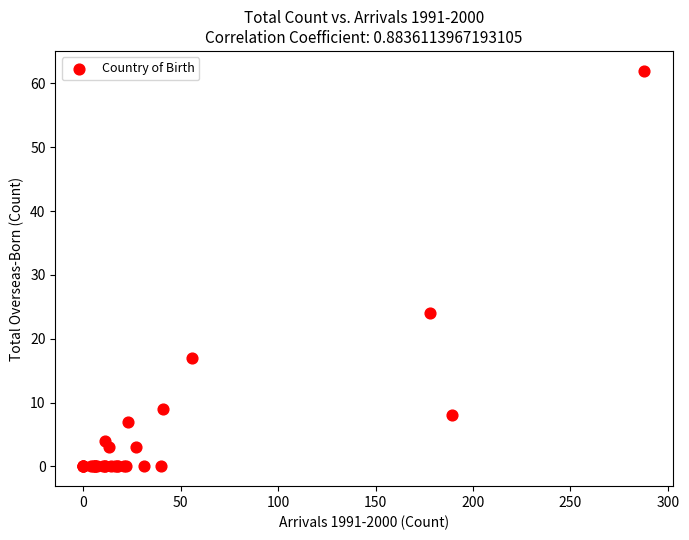

What Y value in the scatter plot is closest to 31?

24